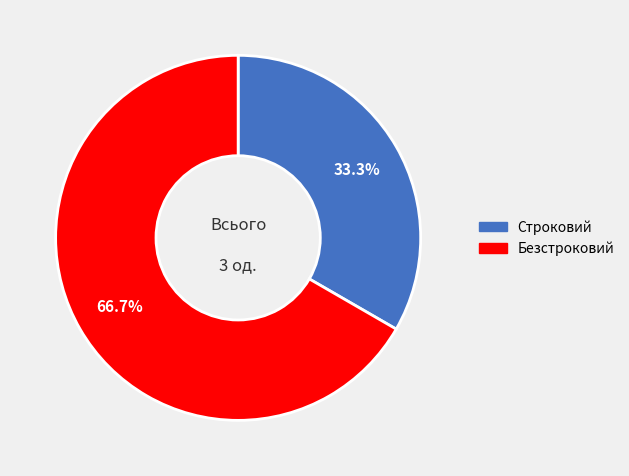

What is the smallest slice in the pie chart?

Строковий